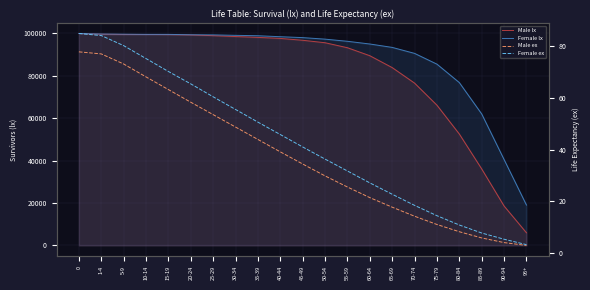

Does the chart have visible grid lines?

Yes